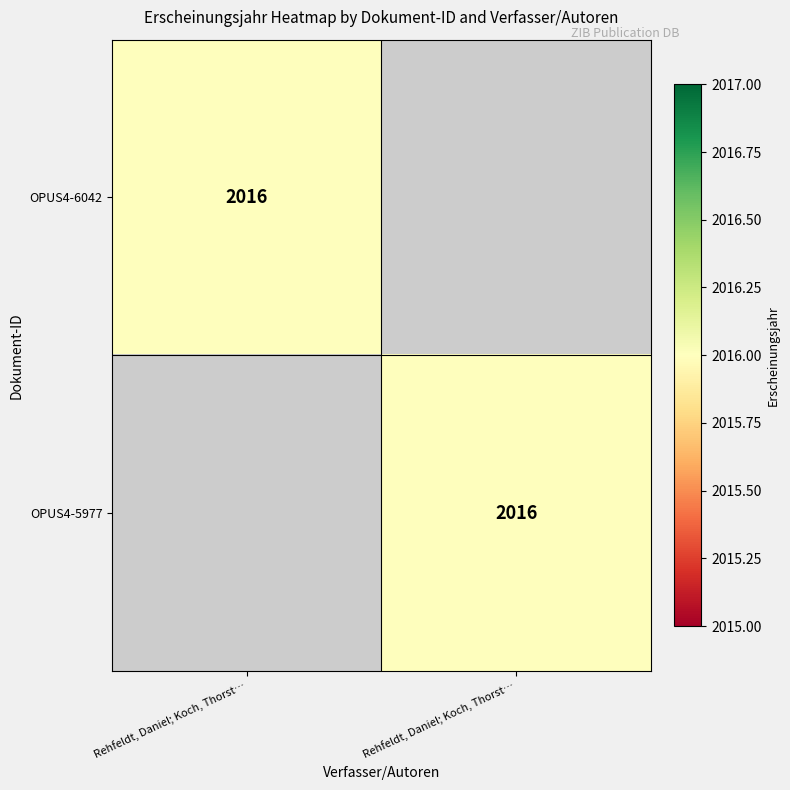

True or false: OPUS4-5977 has a value of 0 at Rehfeldt, Daniel; Koch, Thorst….

True